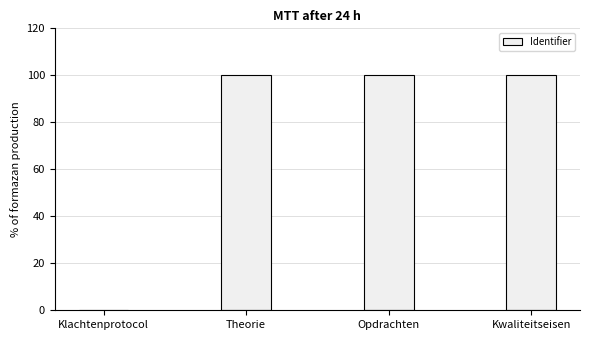

What is the sum of the values at Opdrachten and Theorie?

200.0